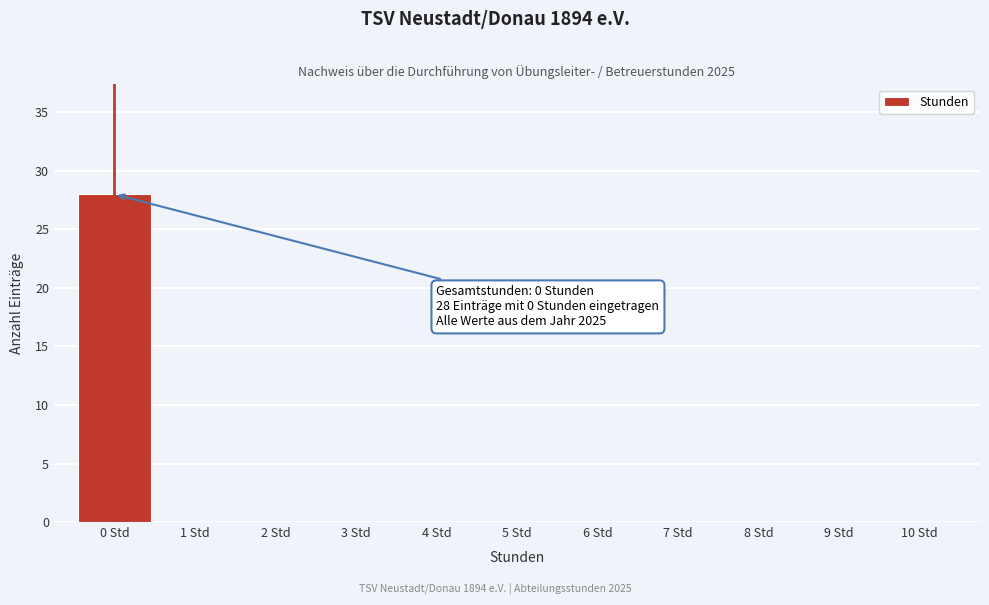

Over which range of the x-axis is the bar tallest?

-0.5 to 0.5